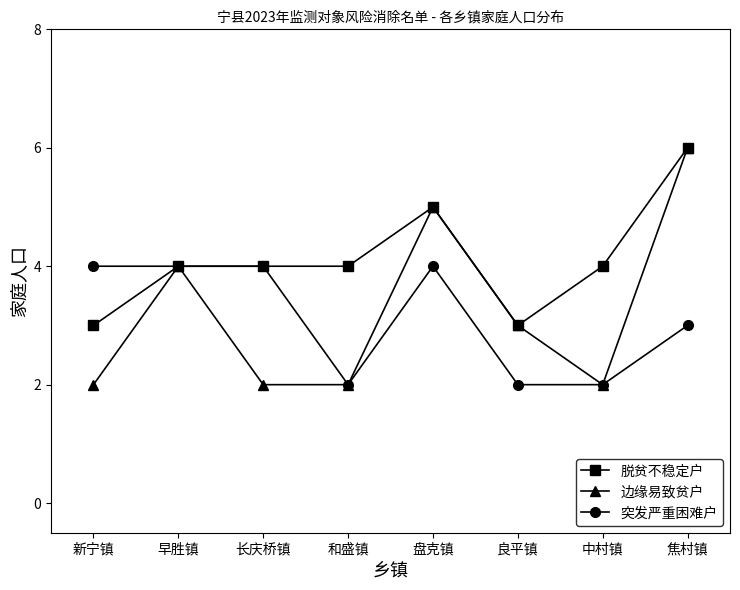

The 突发严重困难户 series shows 4 at 早胜镇. True or false?

True